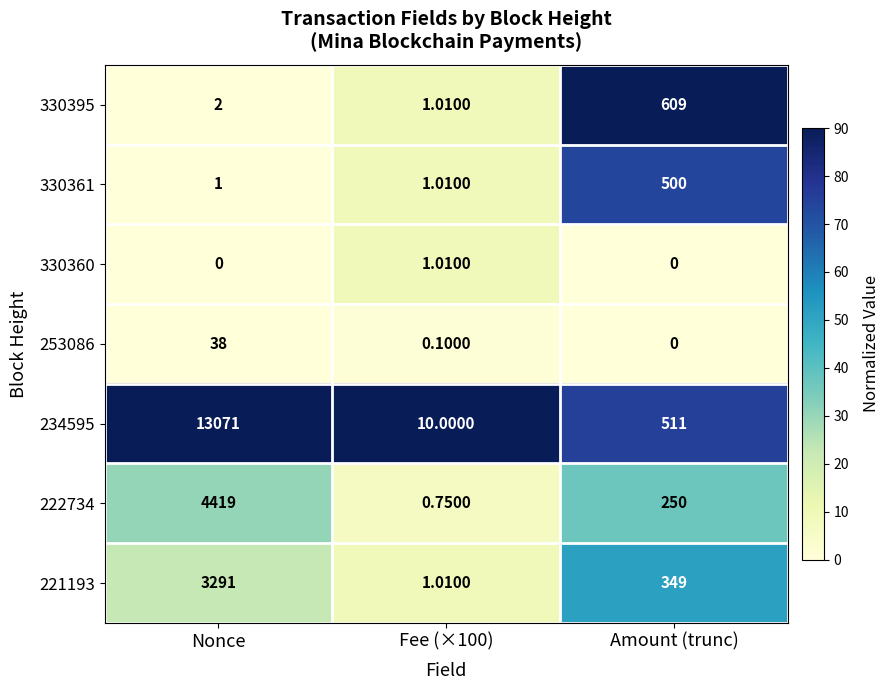

Where is 234595 nearest to the value 6540?

Amount (trunc)